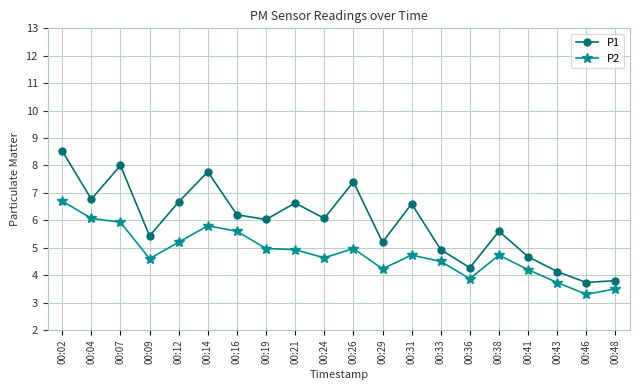

True or false: P2 and P1 cross at least once.

False